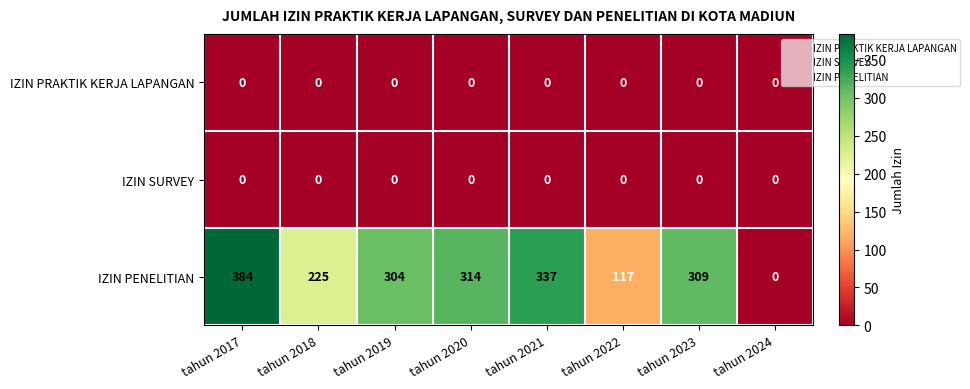

At which category is the sum across all series the highest?

tahun 2017